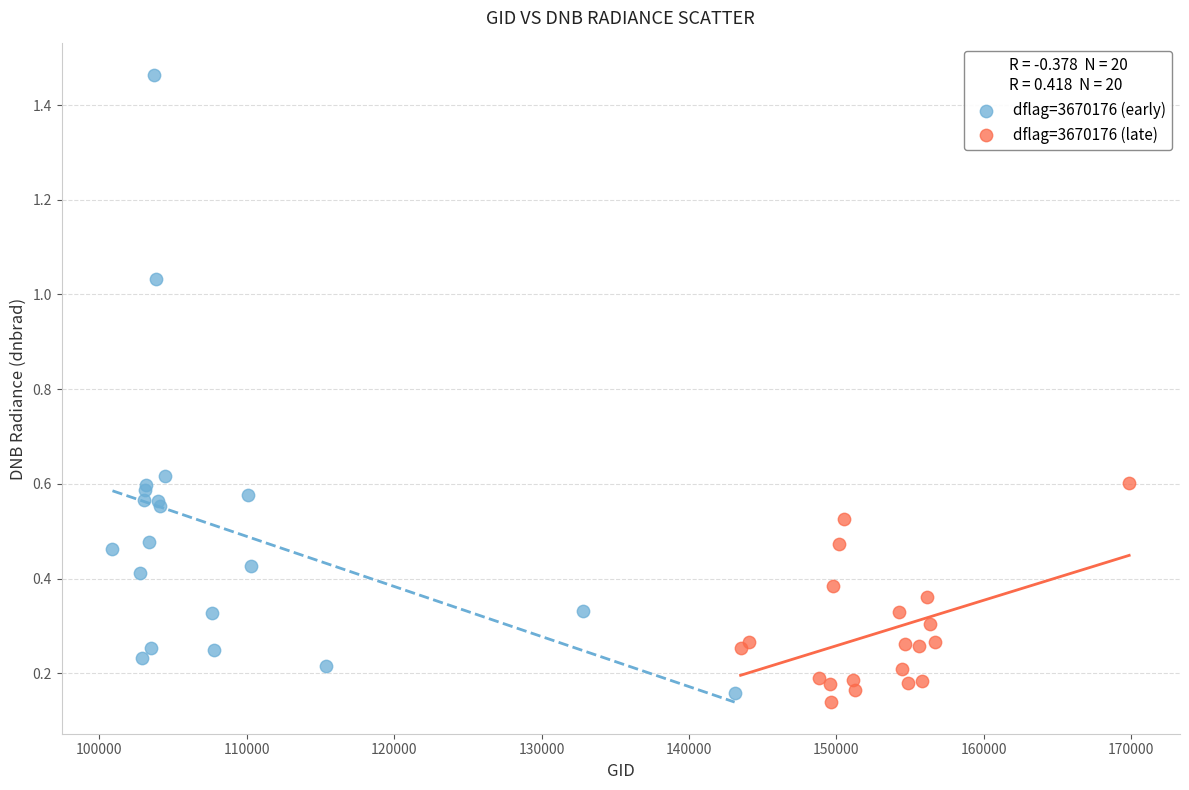

Which series has the largest Y range (max minus min)?

dflag=3670176 (early)